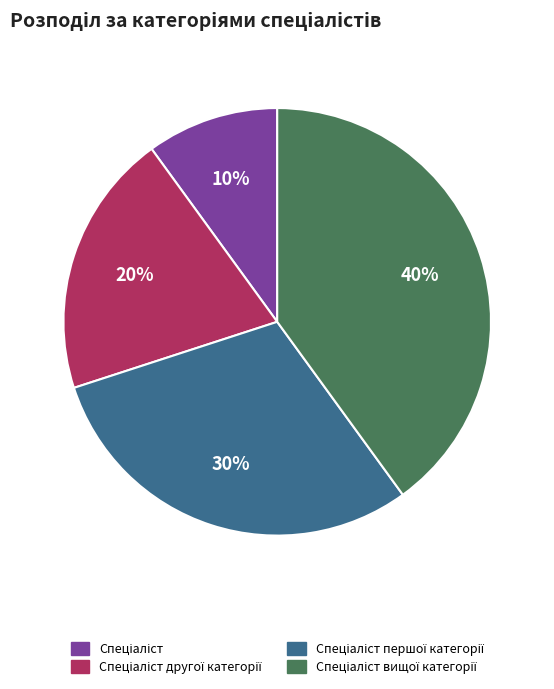

Is there any slice that represents more than half of the pie?

No